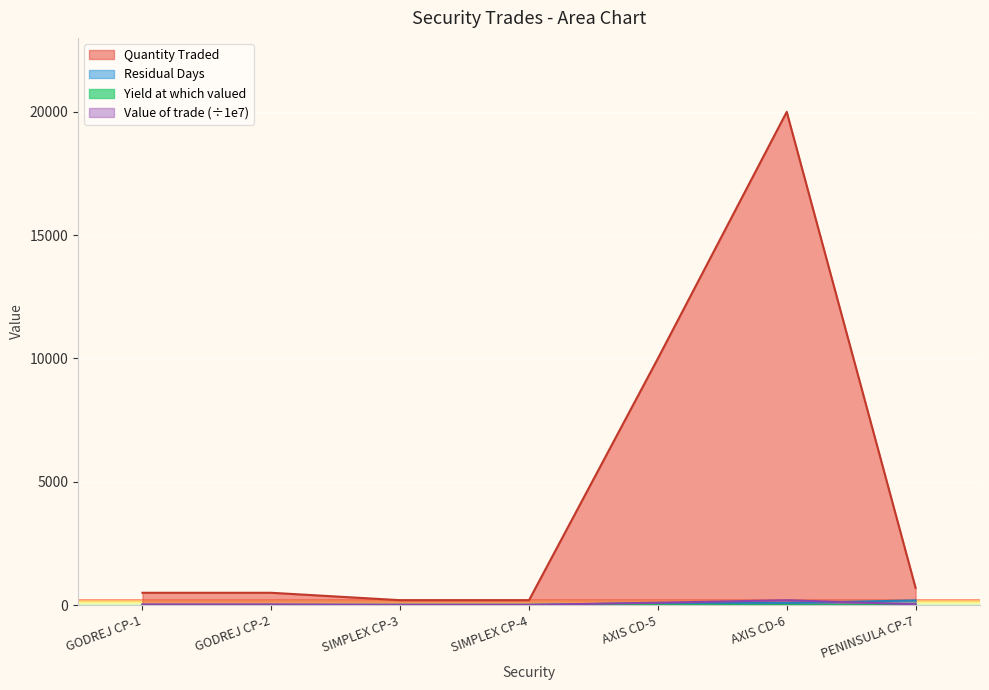

List the labels in order of Residual Days value, smallest first.

SIMPLEX CP-3, SIMPLEX CP-4, GODREJ CP-1, GODREJ CP-2, AXIS CD-5, AXIS CD-6, PENINSULA CP-7